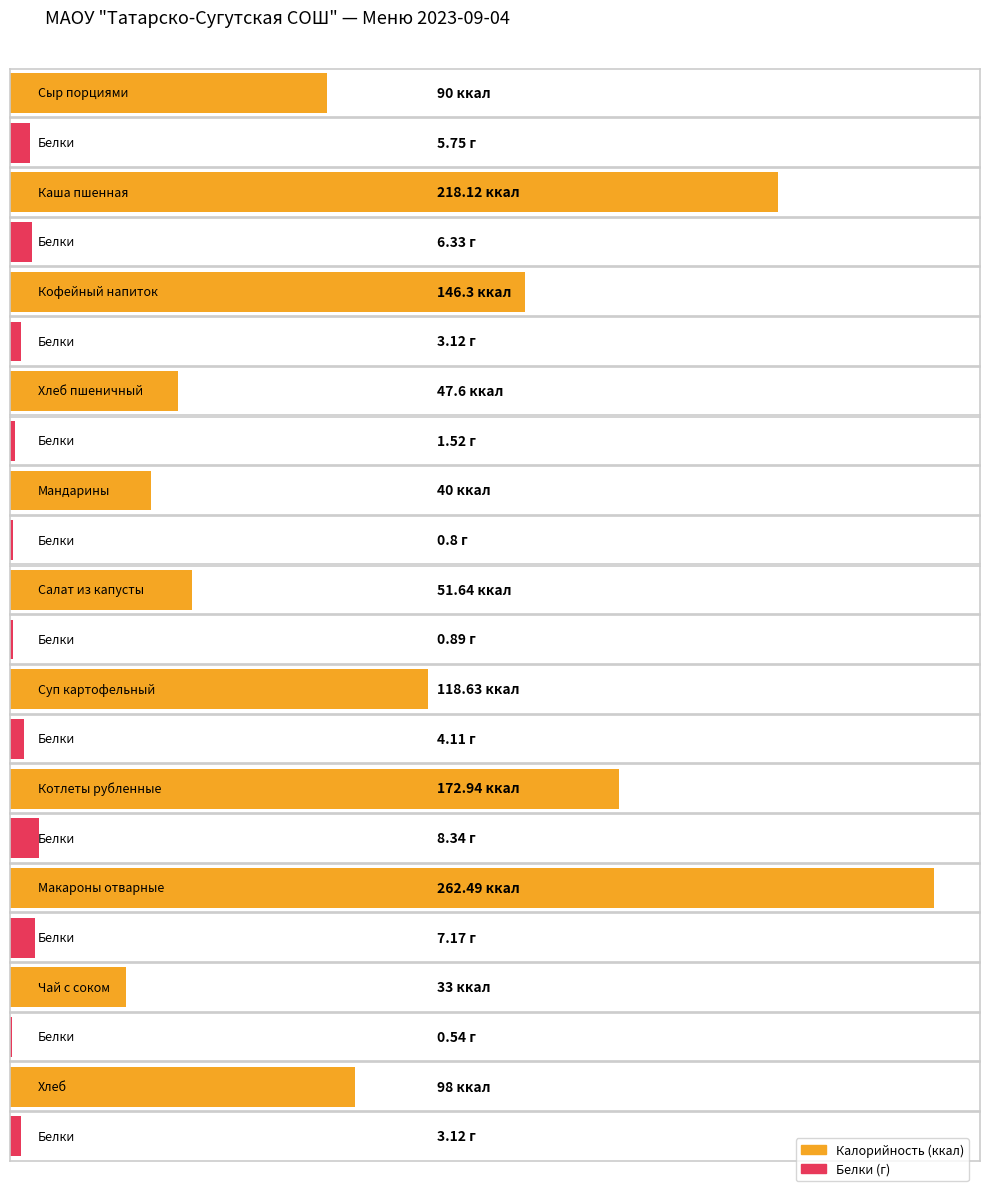

What is the label of the 10th bar from the left?

Чай с соком